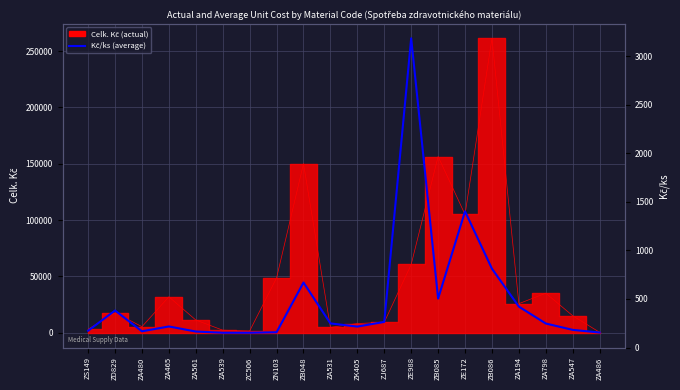

Does the chart display data point markers on the line(s)?

No